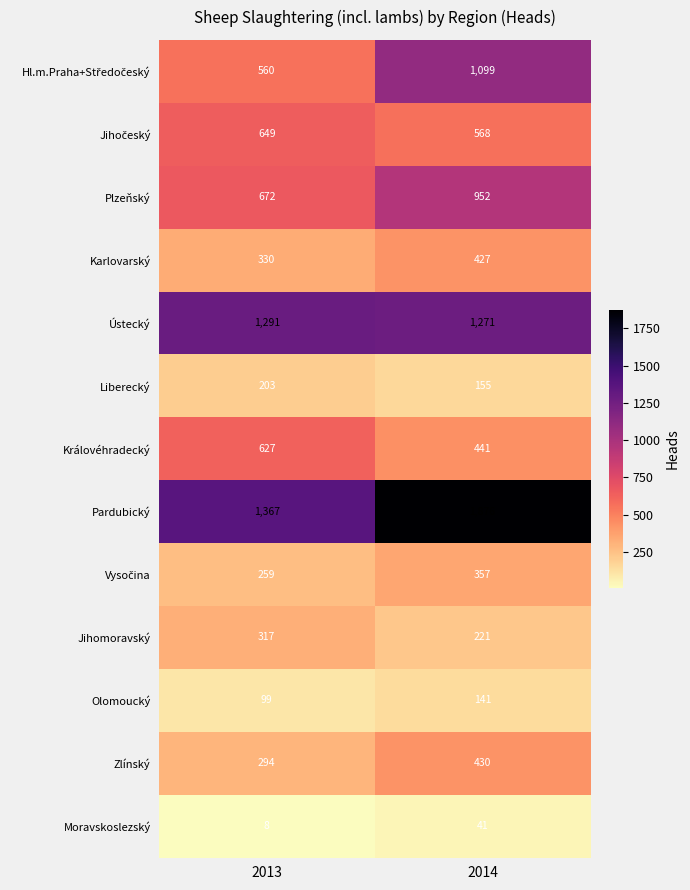

At how many categories does at least one series exceed 1534?

1